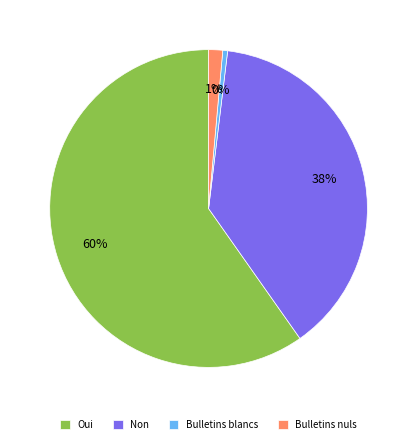

Which category has the smallest portion of the pie?

Bulletins blancs